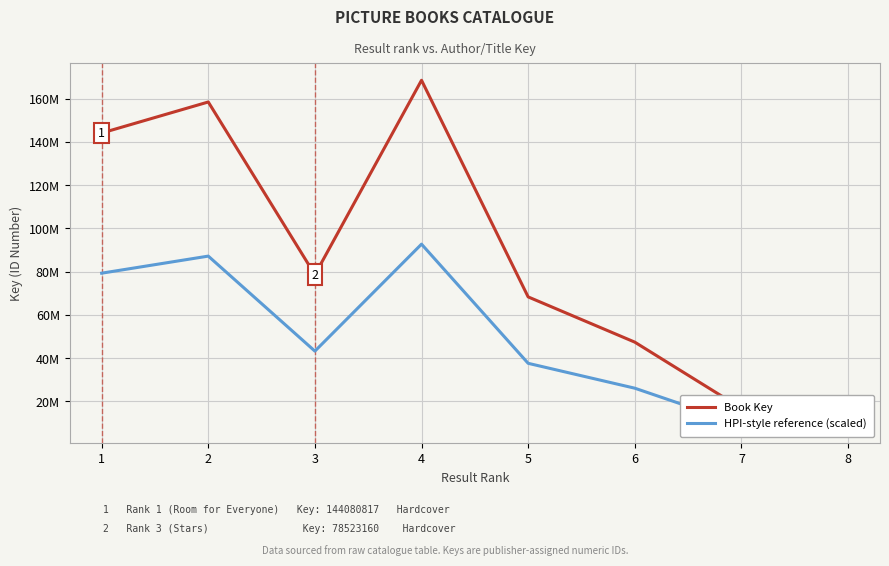

Where is Book Key nearest to the value 92245410?

3